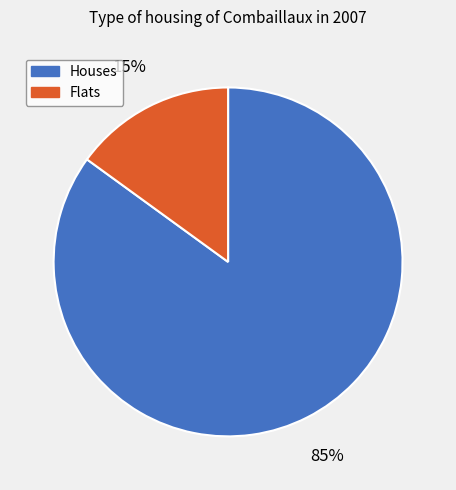

To the nearest percent, what is the average slice percentage?

50%